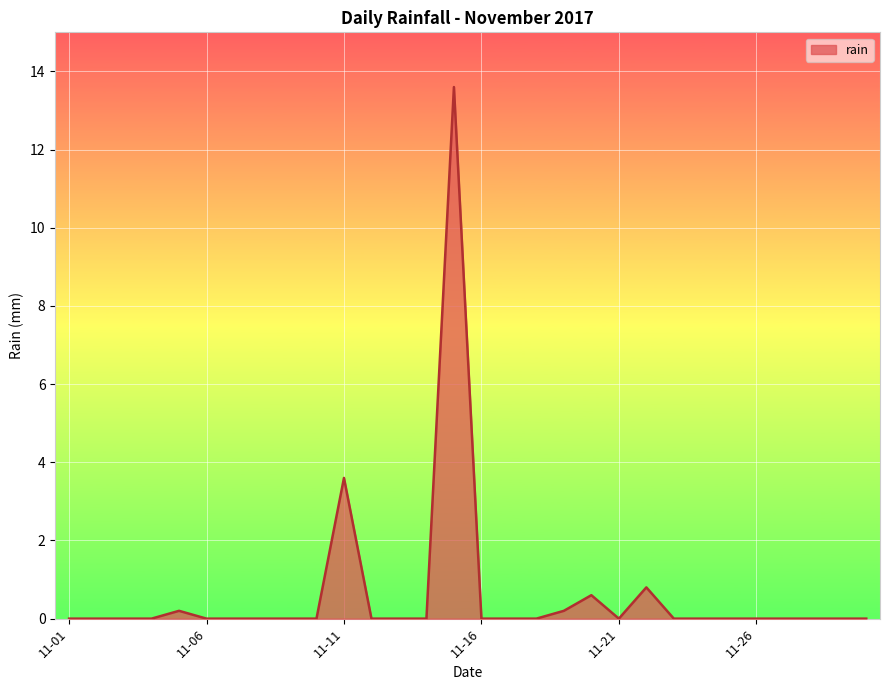

How many lines are shown in the chart?

1